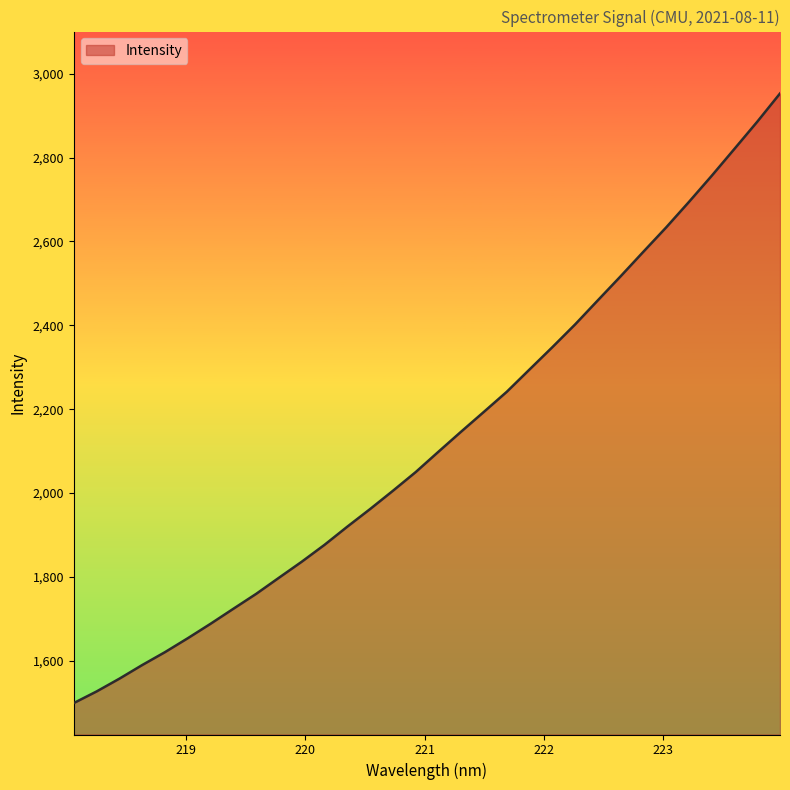

What is the smallest value displayed?

1499.5